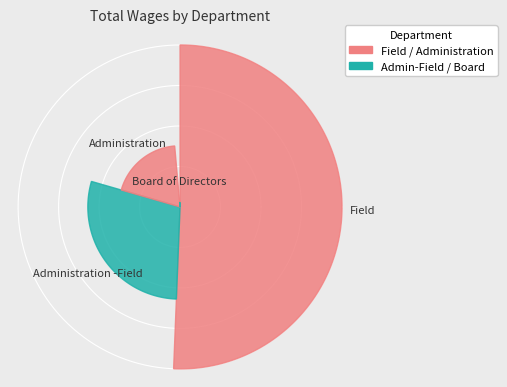

How many slices are in this pie chart?

4